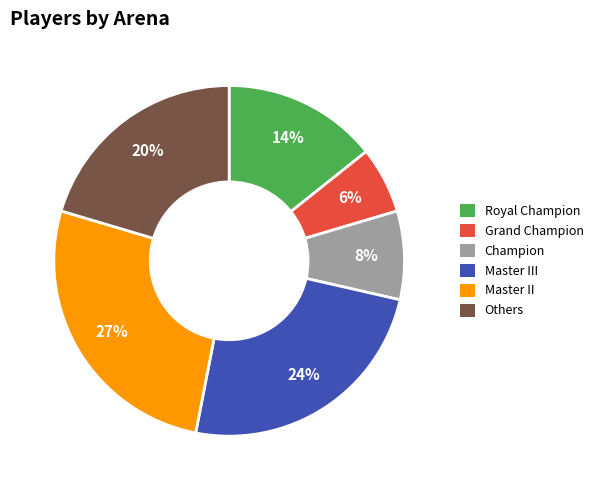

To the nearest percent, what is the average slice percentage?

17%